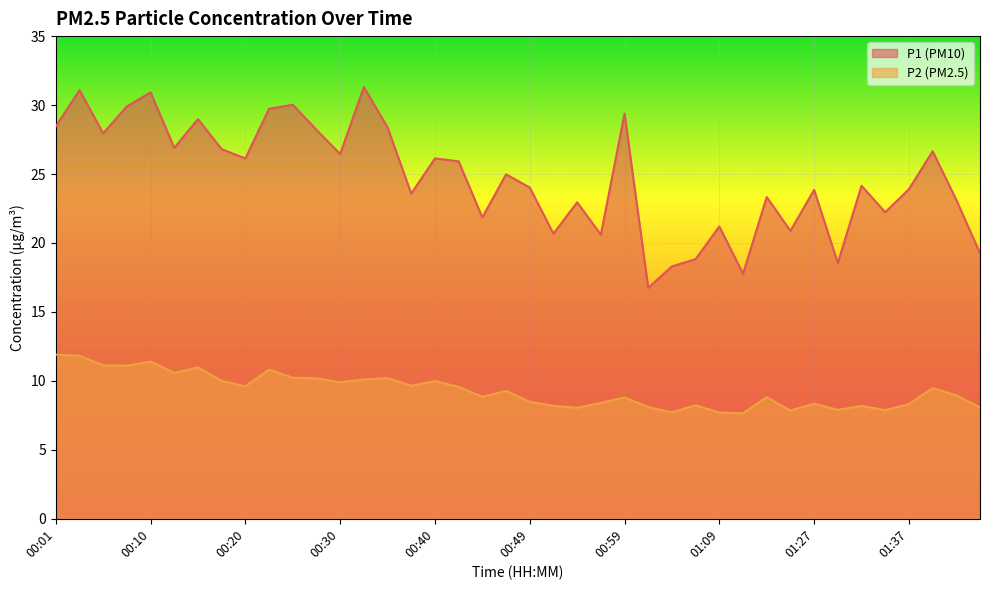

Does the chart display data point markers on the line(s)?

No